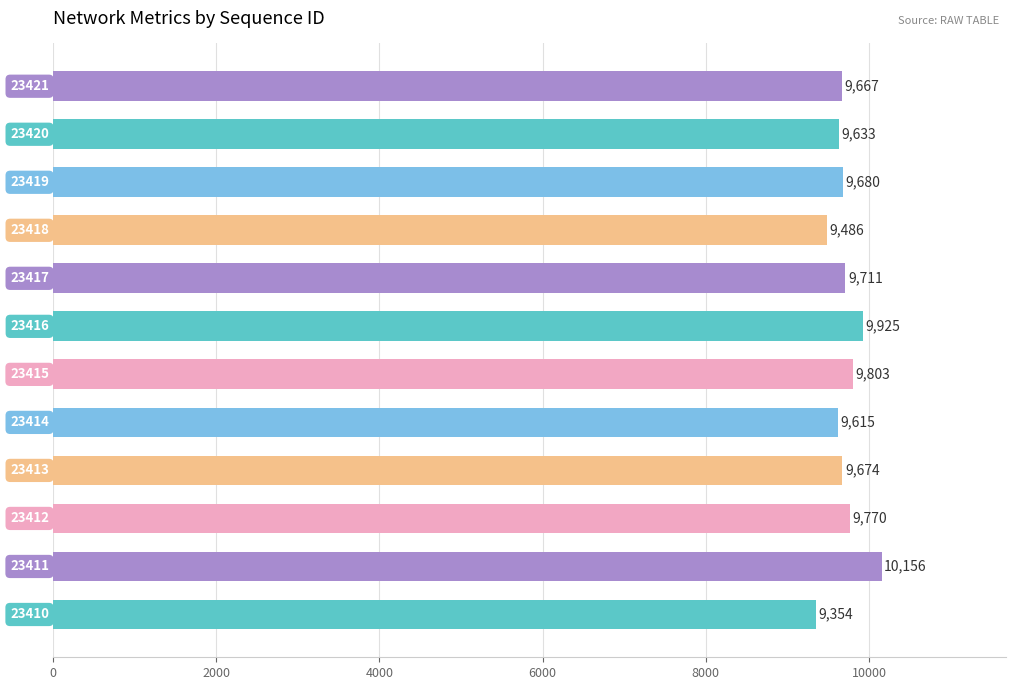

What is the difference between the maximum and minimum values?

802